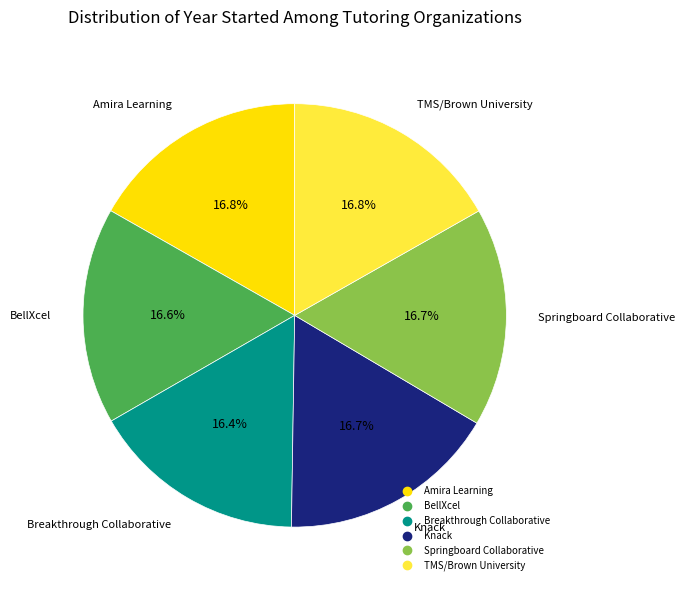

Is there any slice that represents more than half of the pie?

No